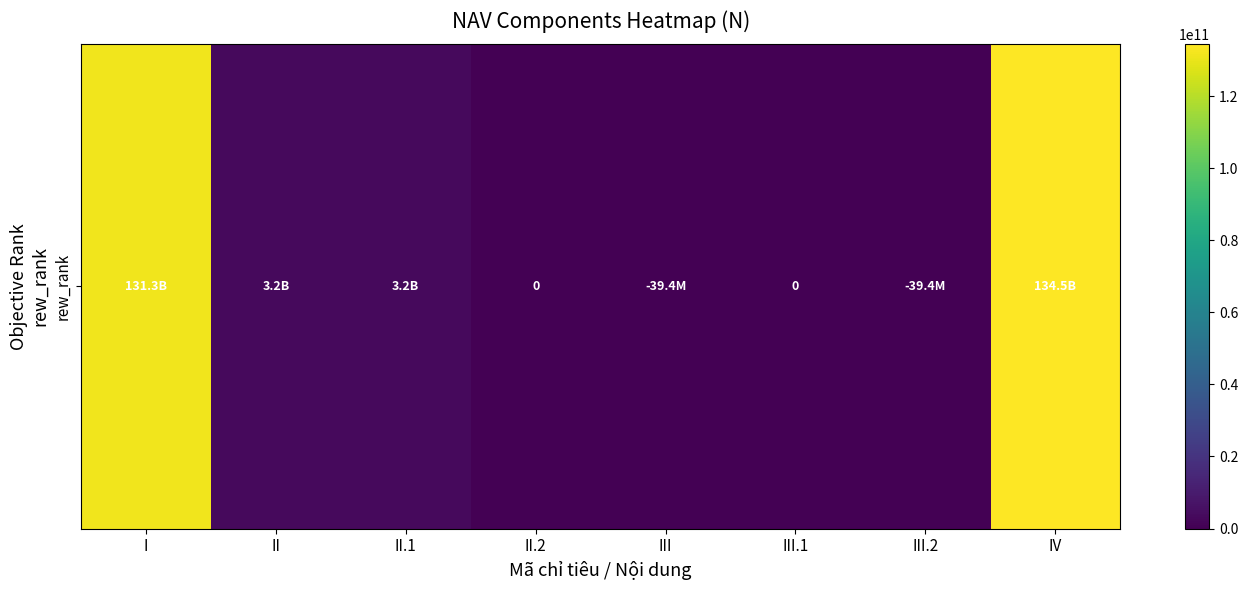

Reading left to right, what are all the values shown in this chart?

131341960853	3181514828	3181514828	0	-39438000	0	-39438000	134484037681